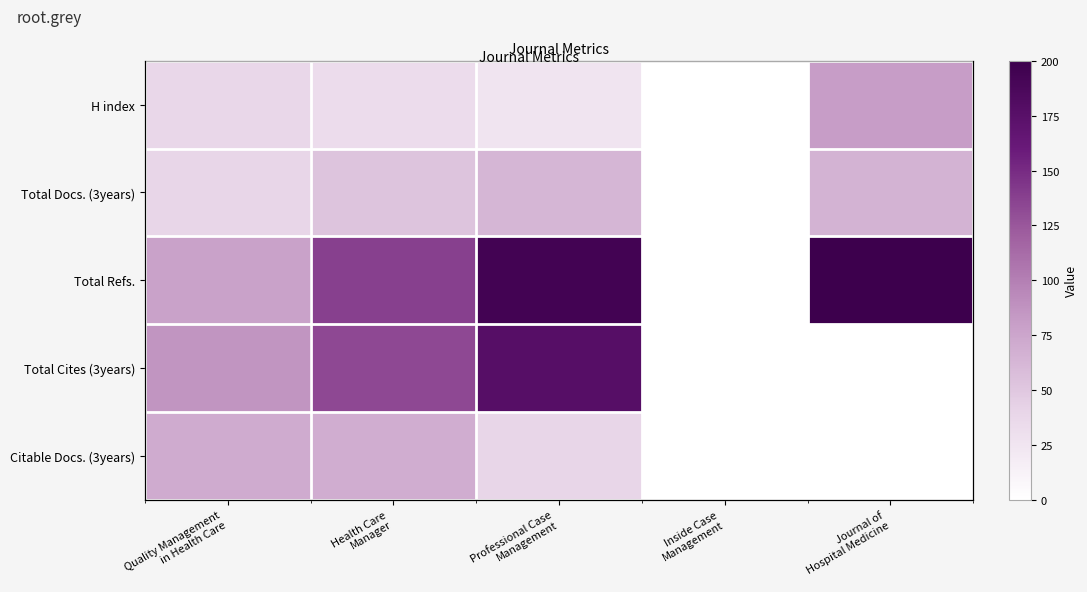

How many series are shown in this chart?

5